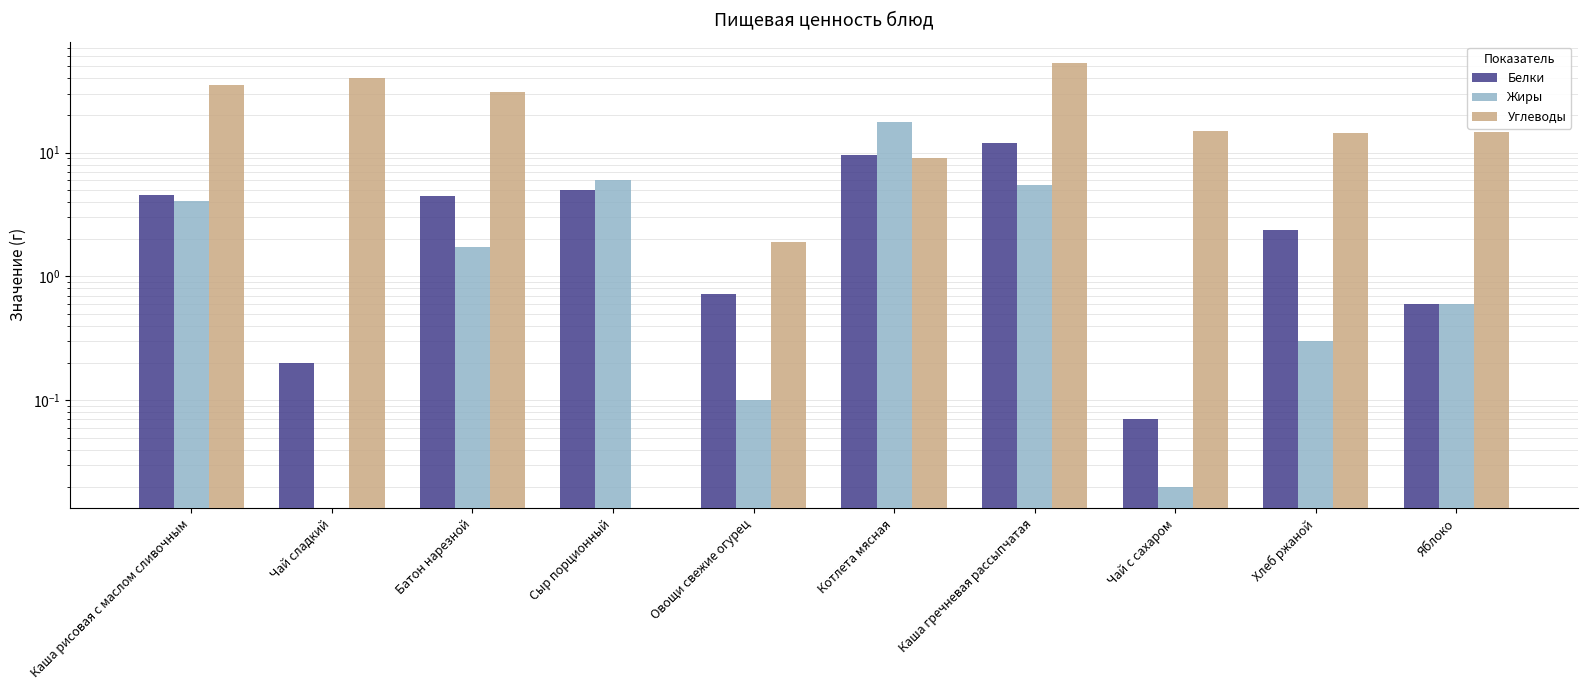

What is the label of the 3rd bar from the left?

Батон нарезной